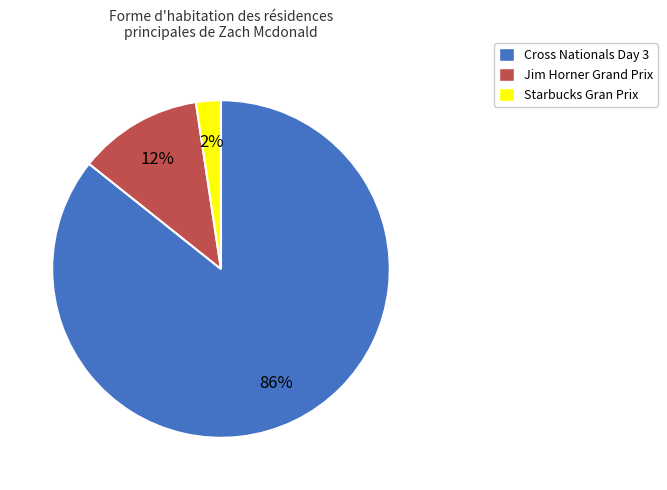

What is the largest slice in the pie chart?

Cross Nationals Day 3